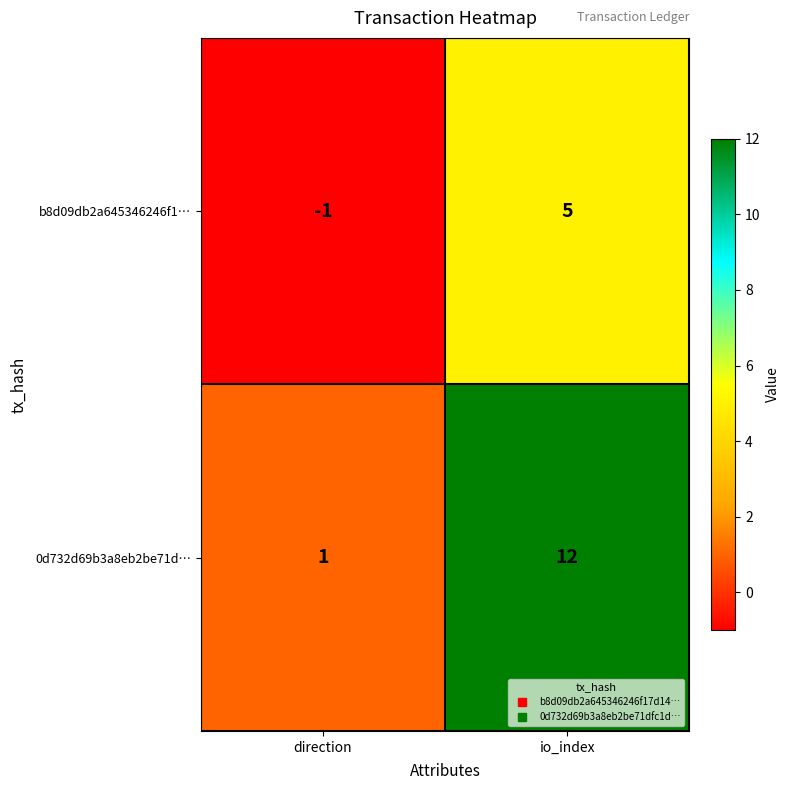

The value of b8d09db2a645346246f1… at io_index is 7. True or false?

False